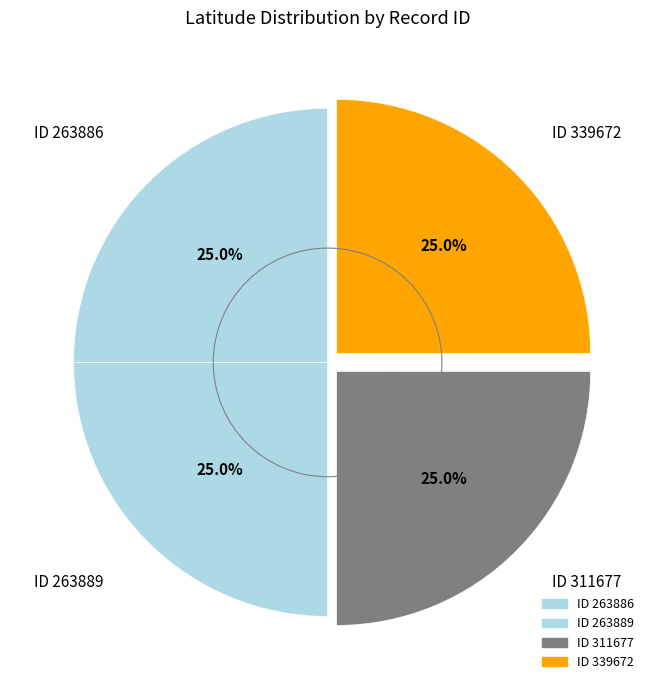

Which slice is the smallest?

339672